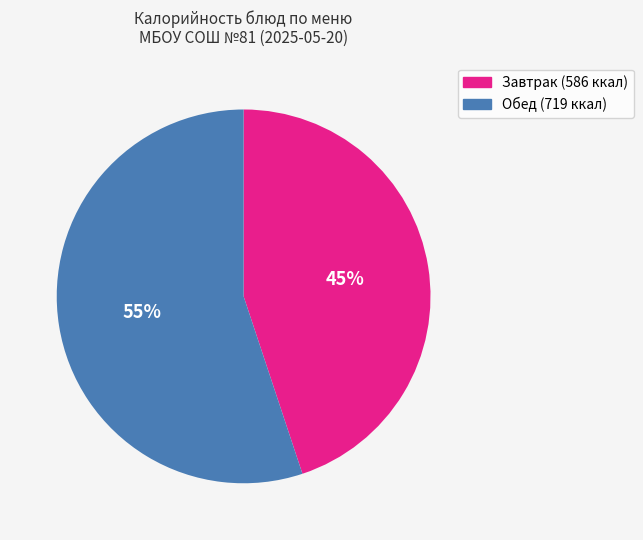

Is there any slice that represents more than half of the pie?

Yes